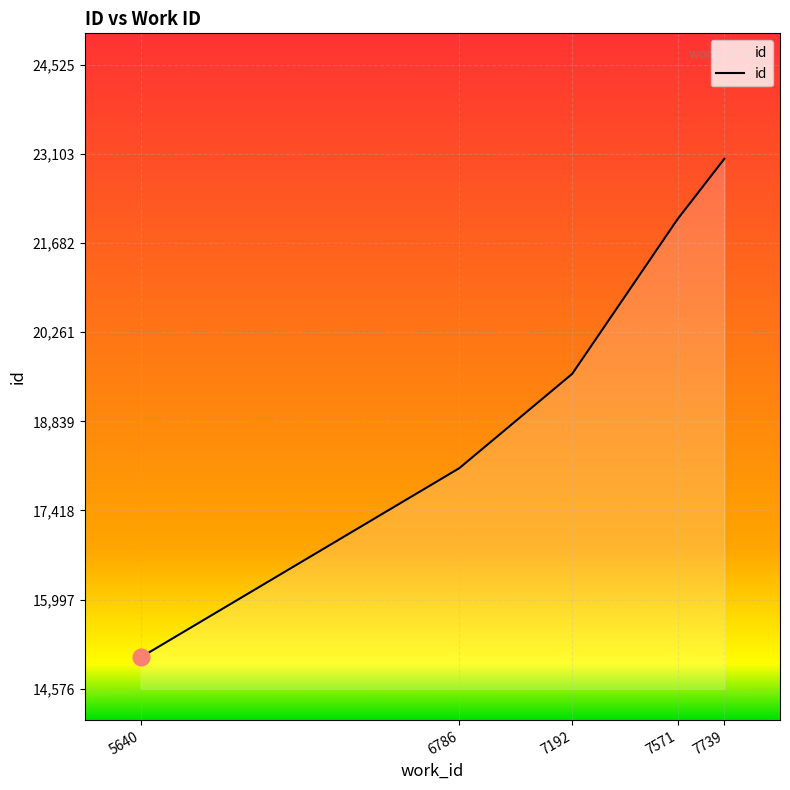

At which label is the value closest to 19050?

7192